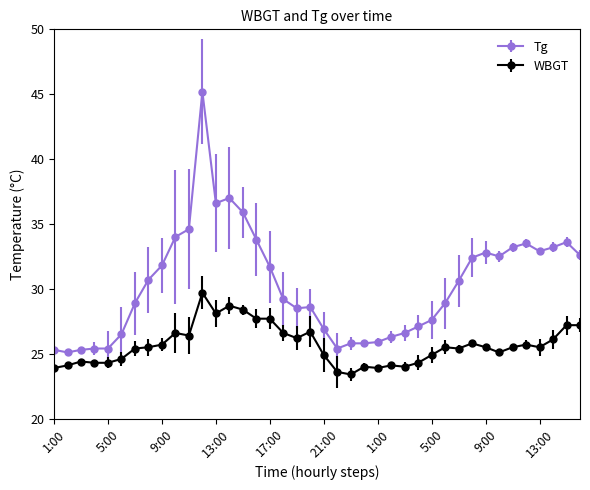

How many categories are shown in the chart?

40